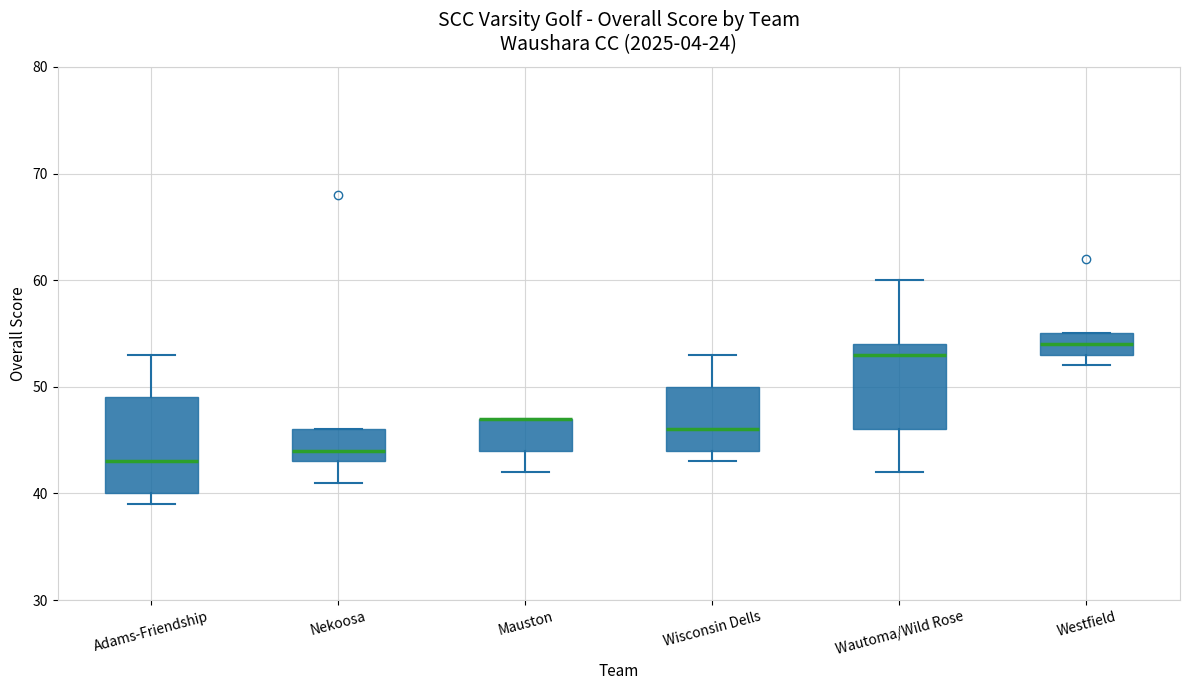

Comparing the boxes themselves (not the whiskers), which one is the tallest?

Adams-Friendship